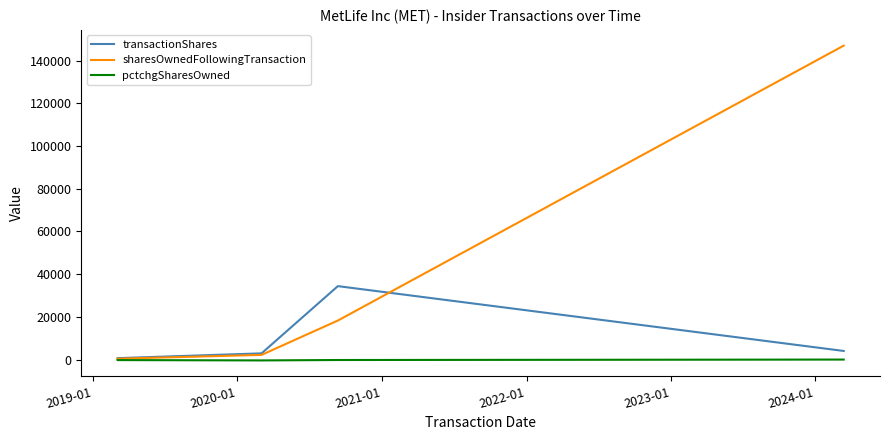

List the series in order of their peak value, highest first.

sharesOwnedFollowingTransaction, transactionShares, pctchgSharesOwned